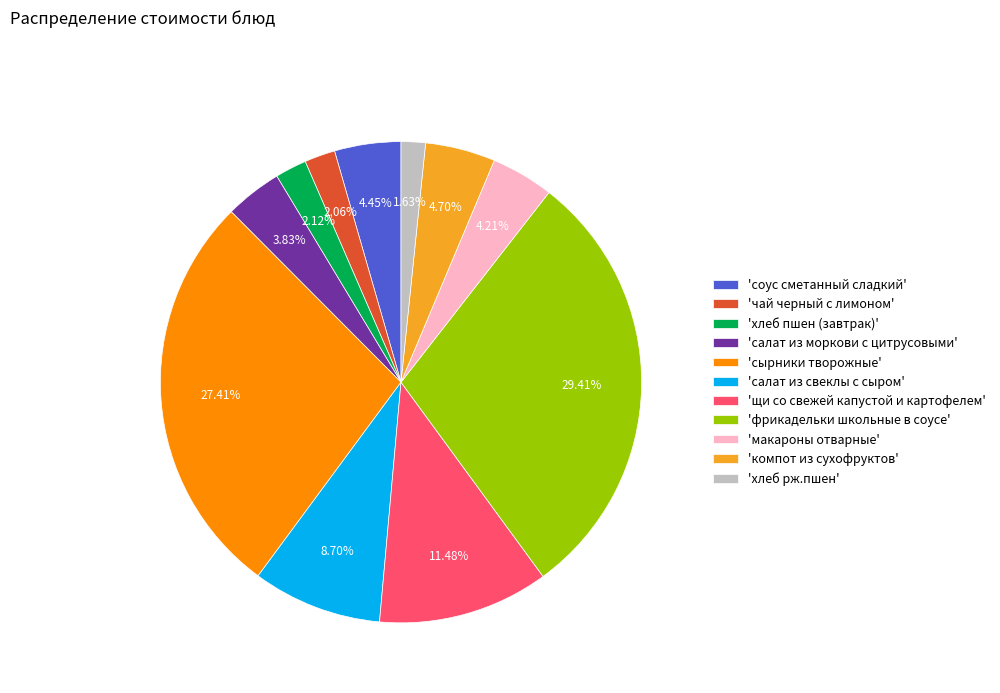

Is the sum of 'чай черный с лимоном' and 'сырники творожные' greater than half?

No